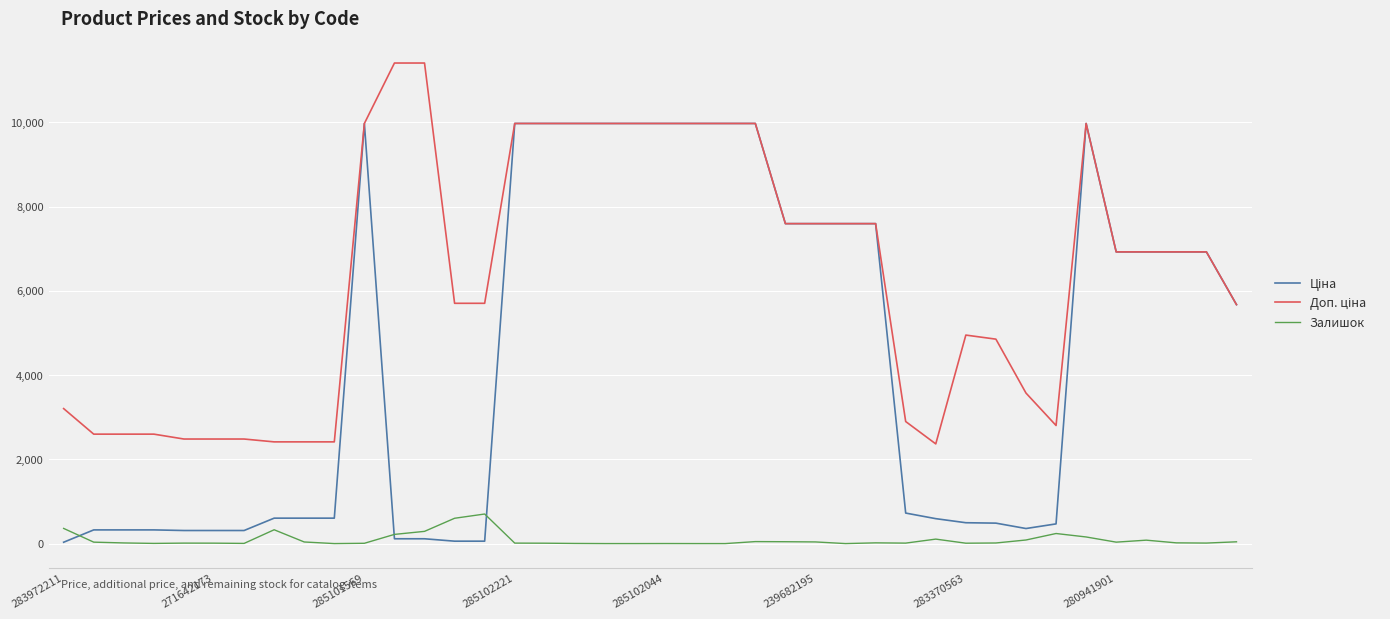

What is the maximum value shown in the chart?

11410.0